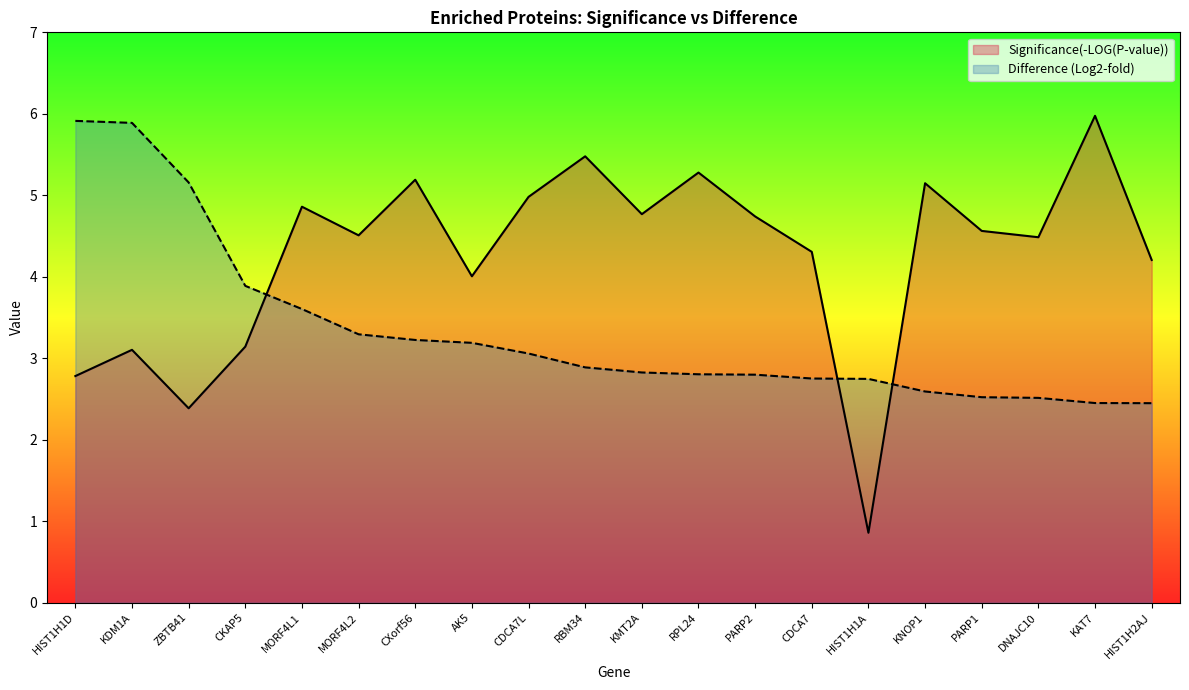

Reading left to right, extract all data points from this chart.

Significance(-LOG(P-value)): HIST1H1D=2.8	KDM1A=3.1	ZBTB41=2.4	CKAP5=3.1	MORF4L1=4.9	MORF4L2=4.5	CXorf56=5.2	AK5=4.0	CDCA7L=5.0	RBM34=5.5	KMT2A=4.8	RPL24=5.3	PARP2=4.7	CDCA7=4.3	HIST1H1A=0.9	KNOP1=5.1	PARP1=4.6	DNAJC10=4.5	KAT7=6.0	HIST1H2AJ=4.2
Difference: HIST1H1D=5.9	KDM1A=5.9	ZBTB41=5.2	CKAP5=3.9	MORF4L1=3.6	MORF4L2=3.3	CXorf56=3.2	AK5=3.2	CDCA7L=3.1	RBM34=2.9	KMT2A=2.8	RPL24=2.8	PARP2=2.8	CDCA7=2.8	HIST1H1A=2.7	KNOP1=2.6	PARP1=2.5	DNAJC10=2.5	KAT7=2.5	HIST1H2AJ=2.4